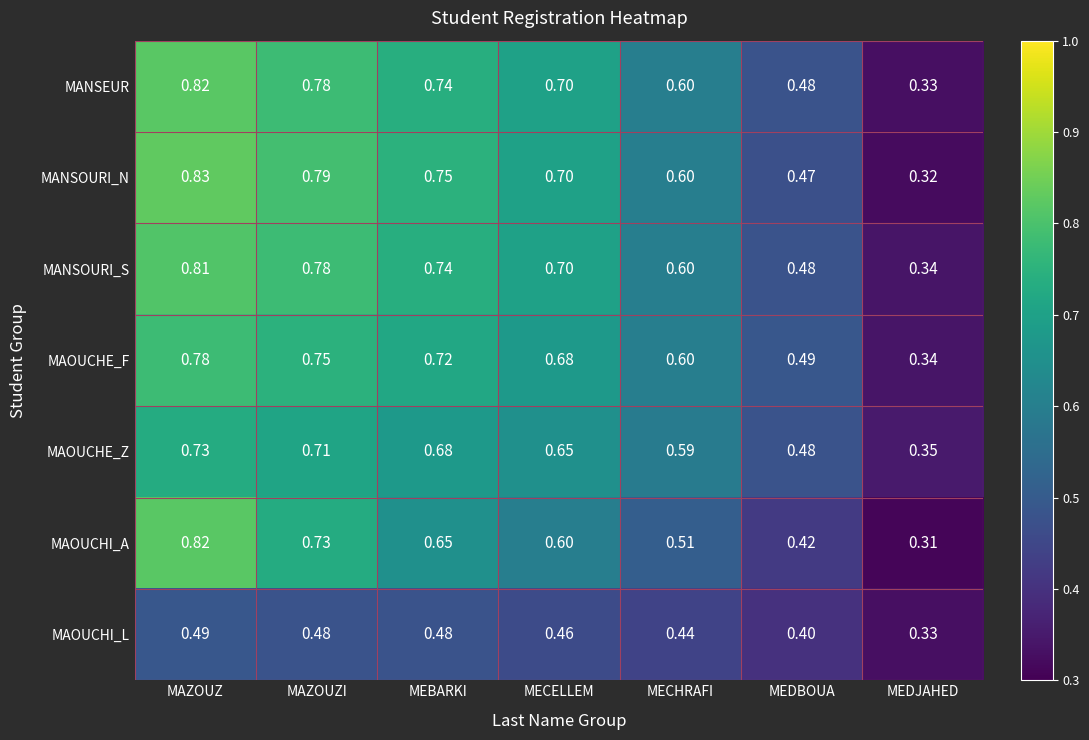

How many series are shown in this chart?

7